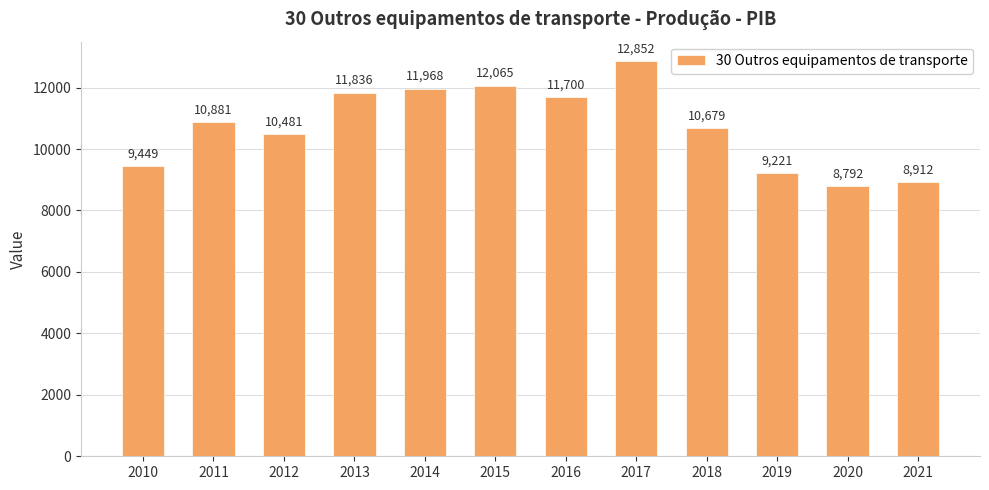

What is the change in value from 2013 to 2016?

-136